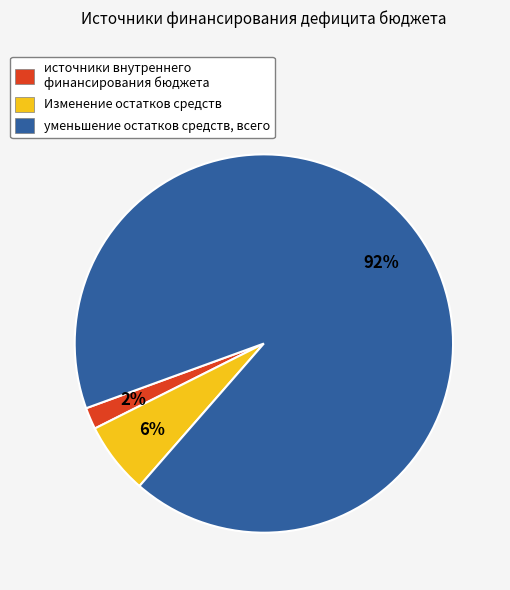

Is the sum of Изменение остатков средств and уменьшение остатков средств, всего greater than half?

Yes